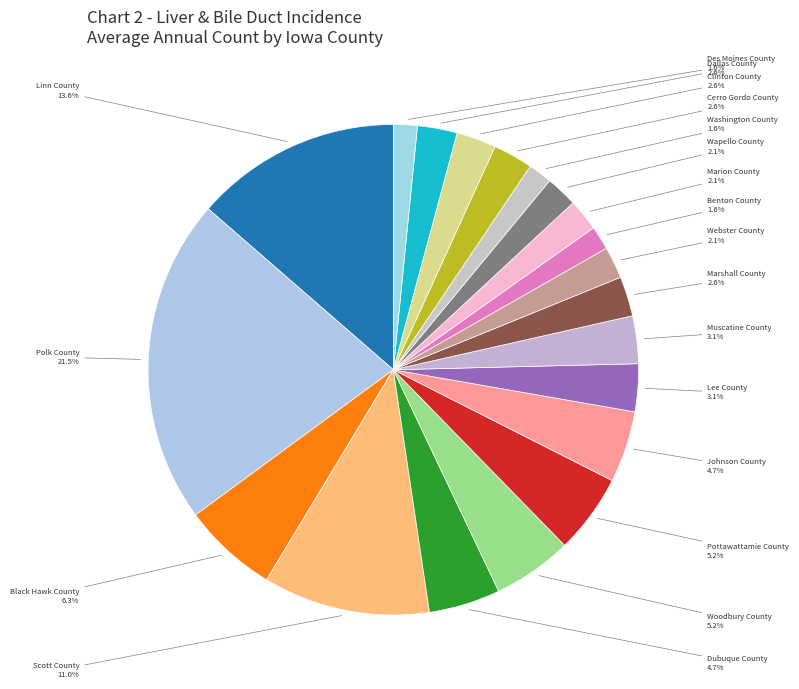

Approximately how many times larger is the value at Benton County compared to Cerro Gordo County?

0.6